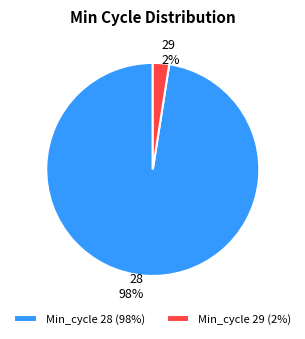

Combined, do Min_cycle 28 (98%) and Min_cycle 29 (2%) account for over 50%?

Yes